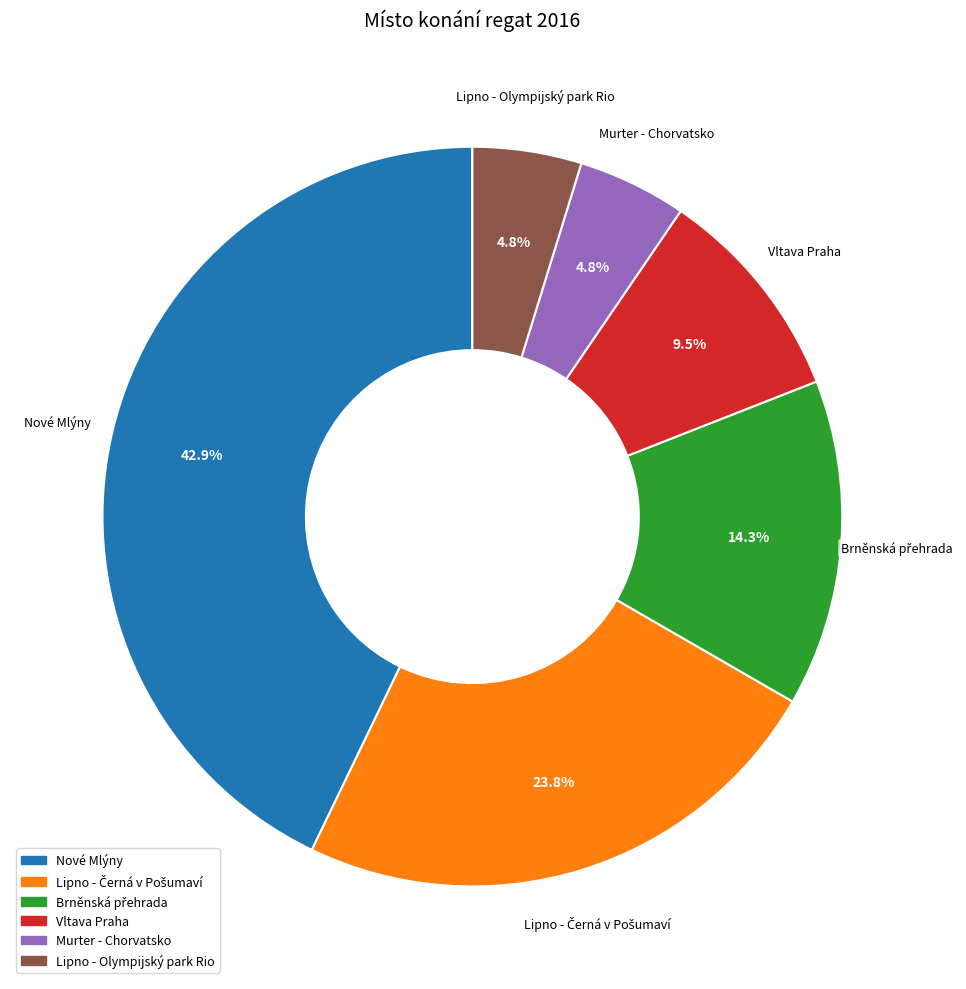

Combined, what portion of the pie is Lipno - Olympijský park Rio and Vltava Praha?

14.3%